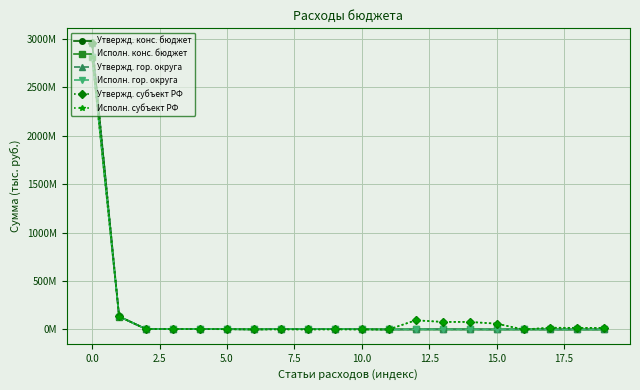

What is the difference between the second highest and minimum values in the Исполн. конс. бюджет series?

133451707.5